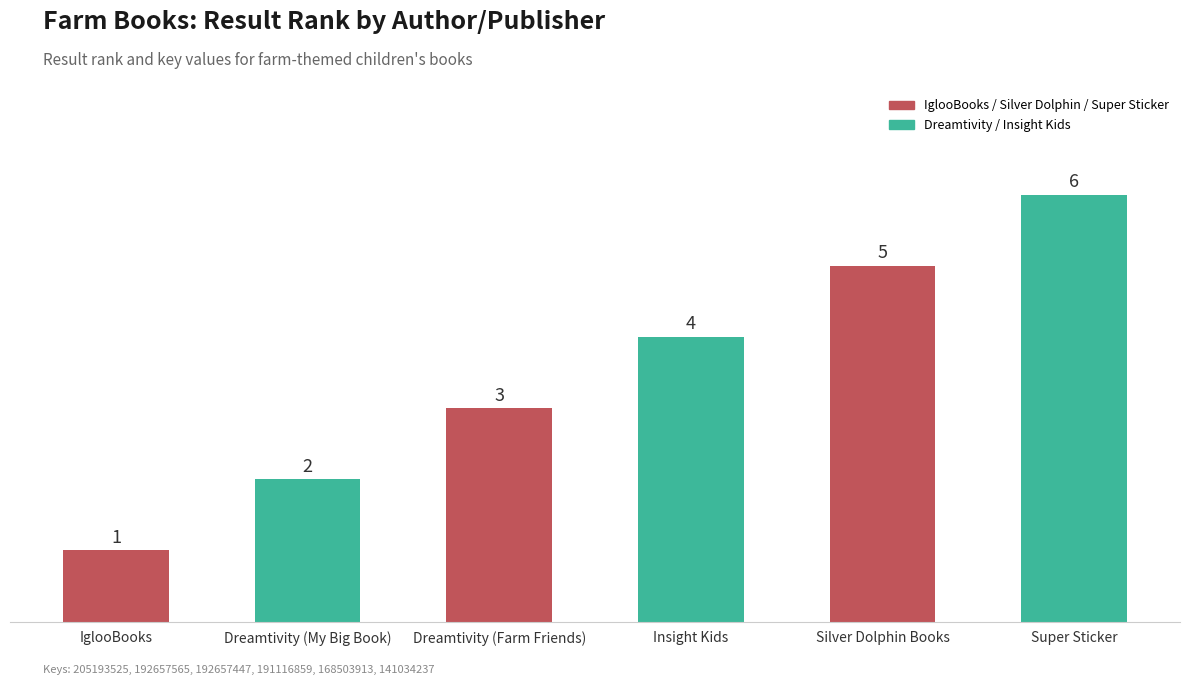

What is the minimum value shown in the chart?

1